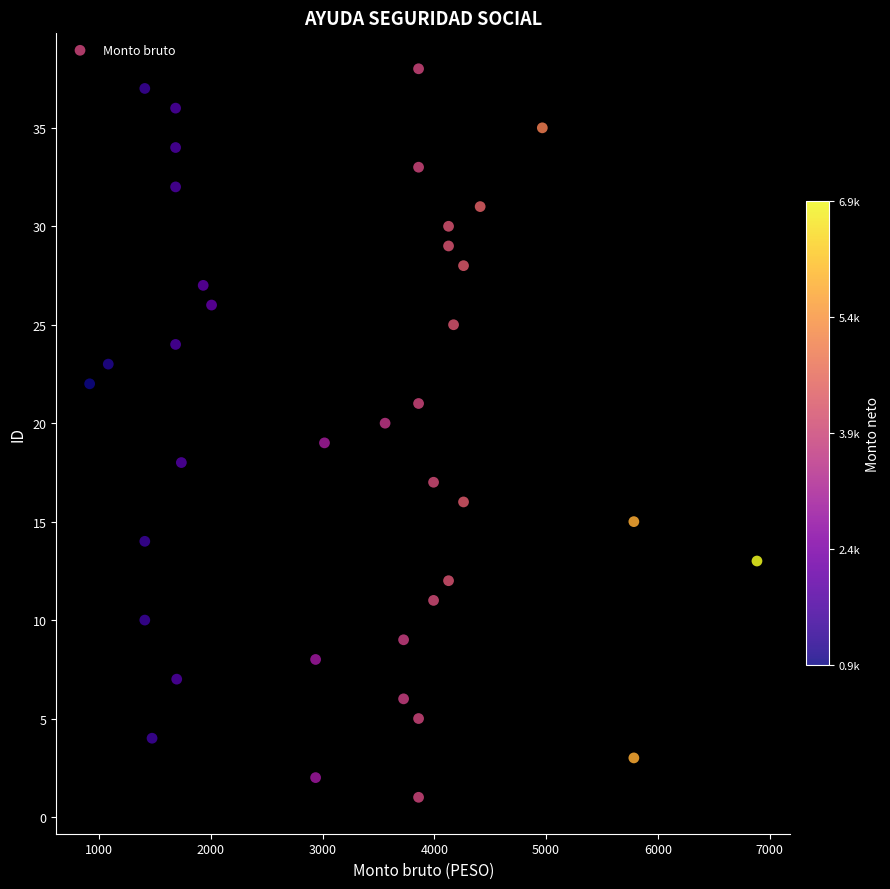

What is the range of Y values (max minus min)?

37